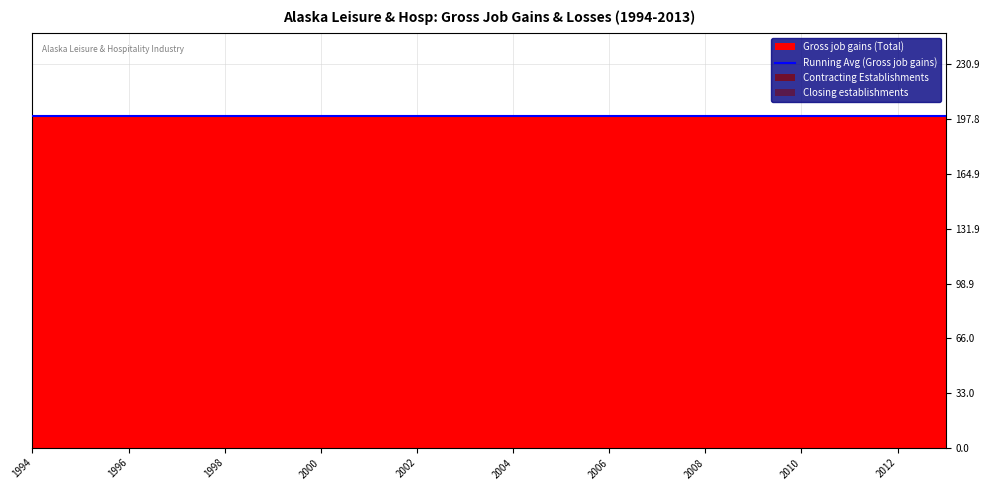

What is the maximum value shown in the chart?

200